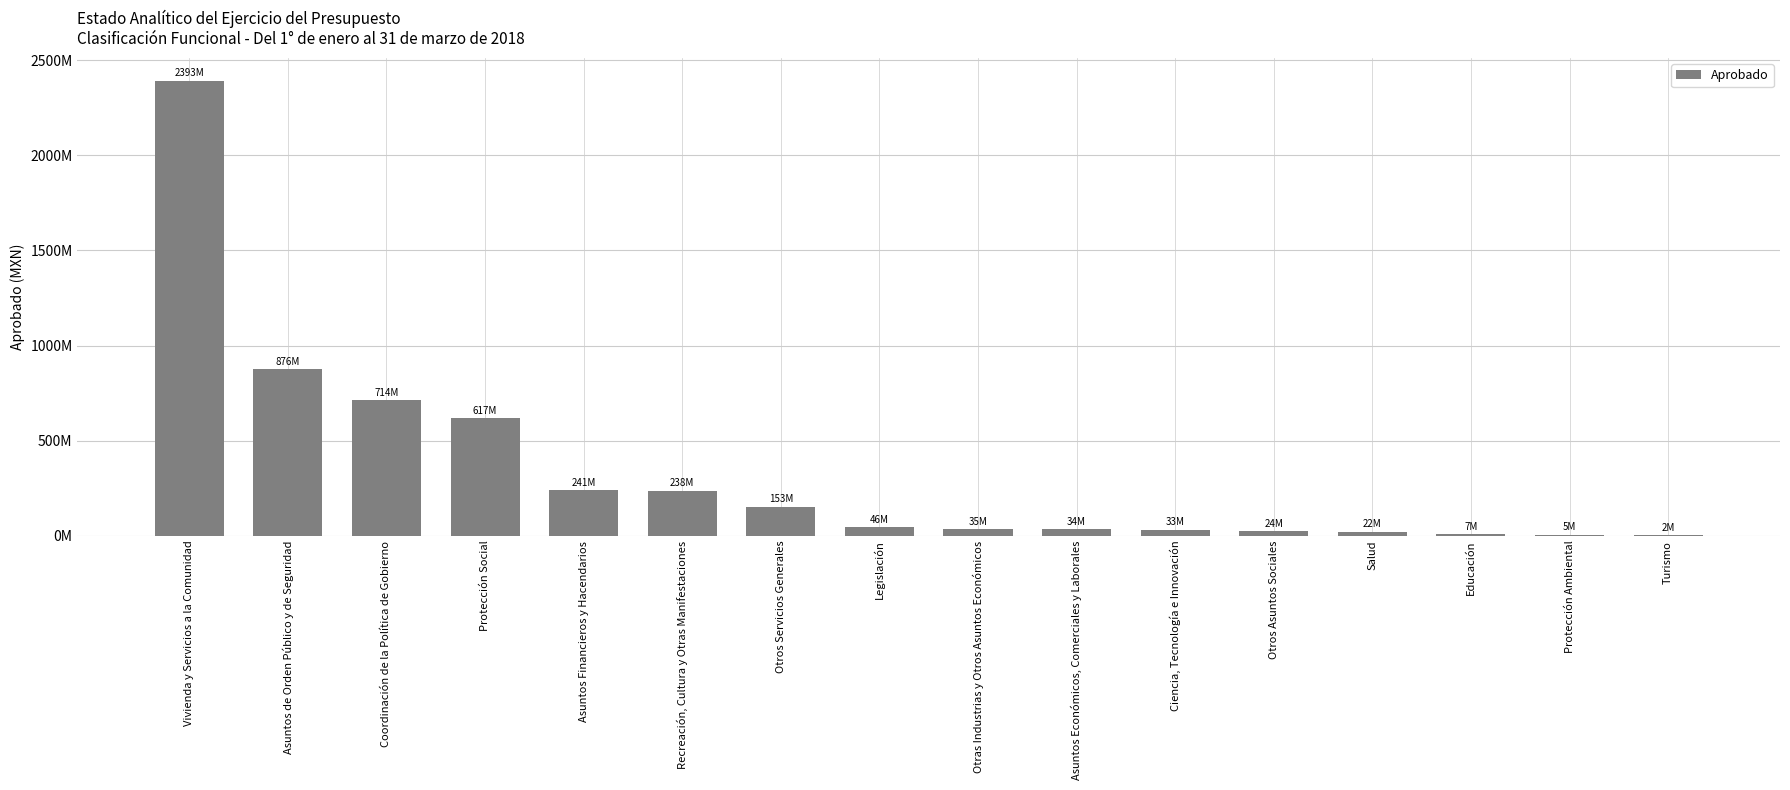

What is the maximum value shown in the chart?

2393384707.5